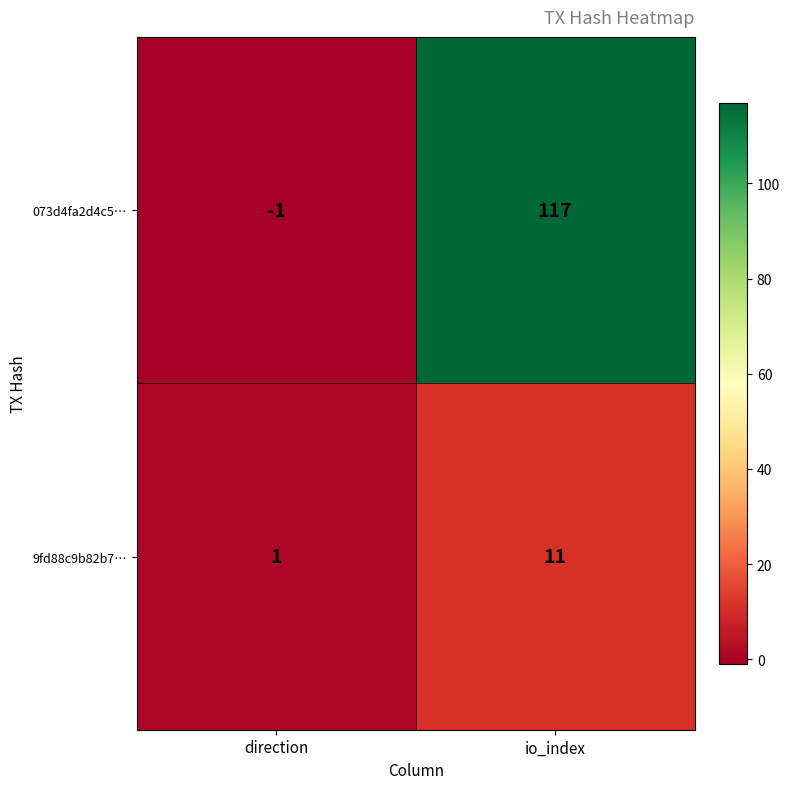

What is the difference between the 073d4fa2d4c5… values at io_index and direction?

118